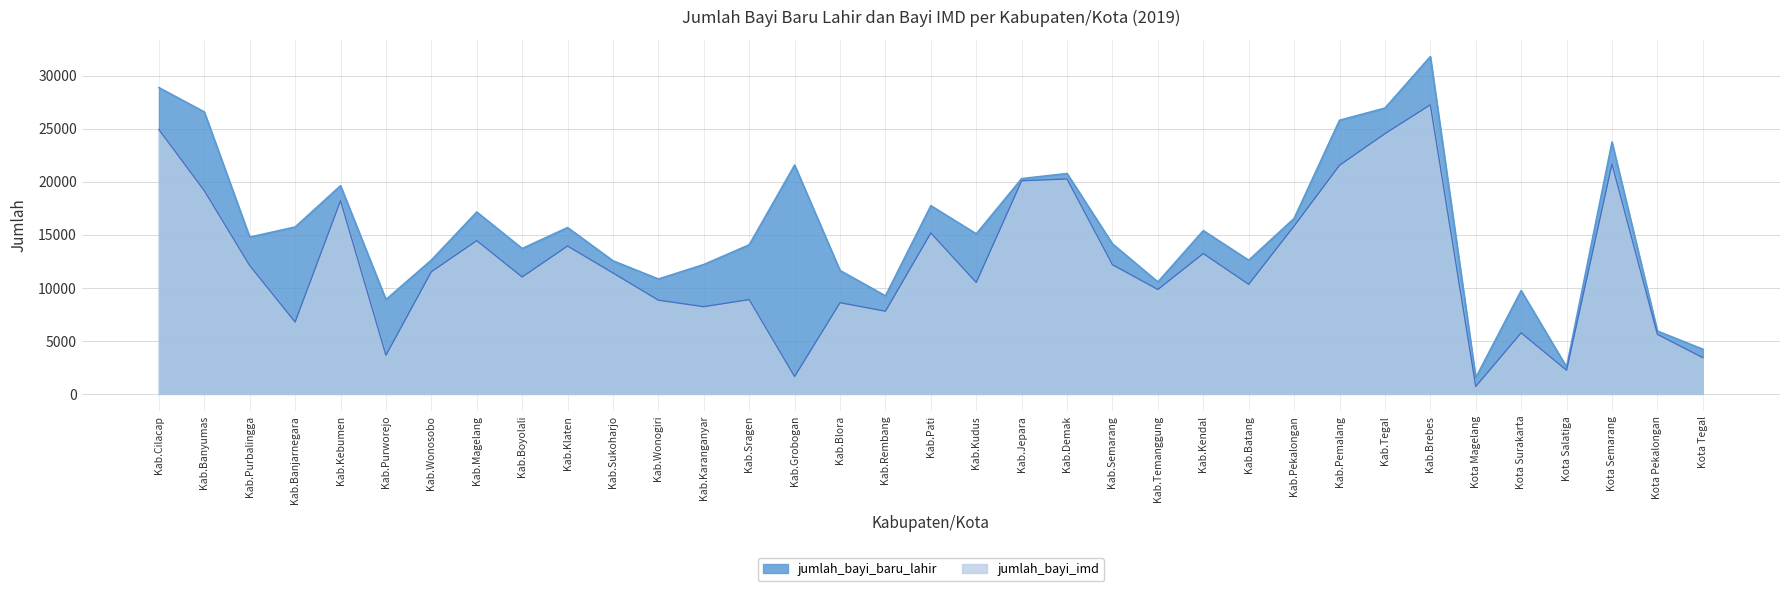

Is the value of jumlah_bayi_imd at Kab.Magelang greater than the value of jumlah_bayi_baru_lahir at Kota Tegal?

Yes